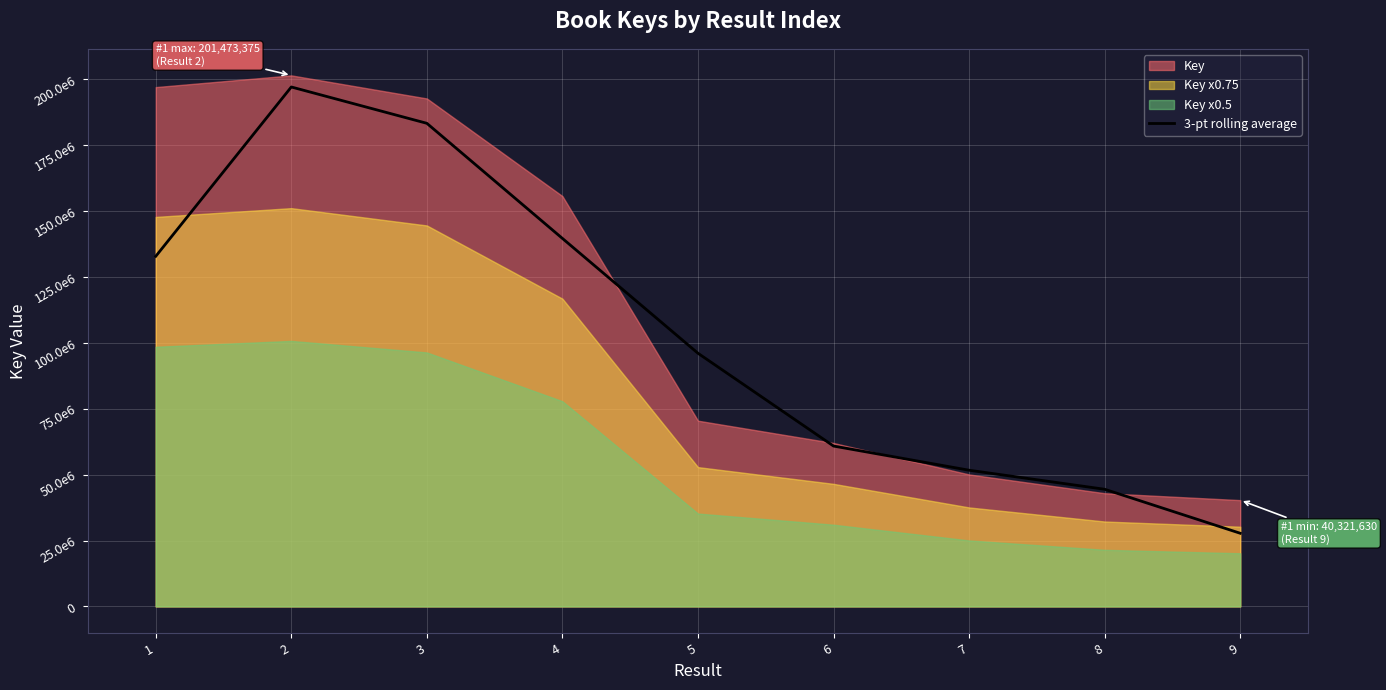

What is the smallest value displayed?

27756692.7